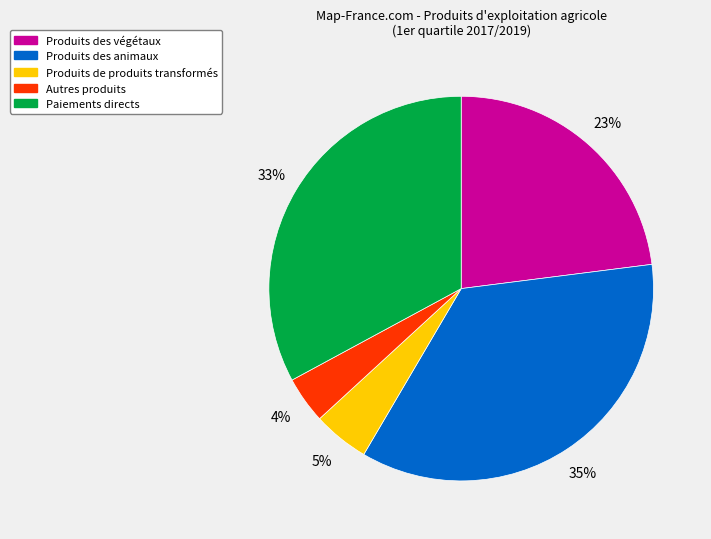

Do Produits des végétaux and Produits de produits transformés together represent more than half of the pie?

No